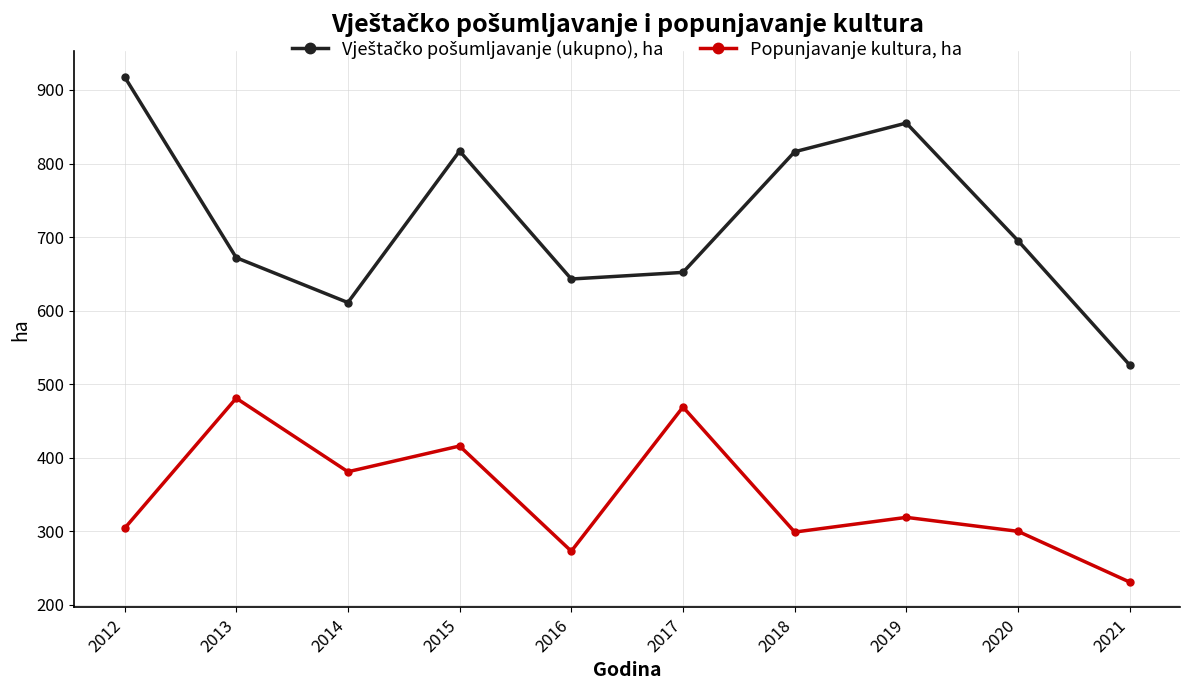

Where is the first local minimum for Popunjavanje kultura, ha?

2014